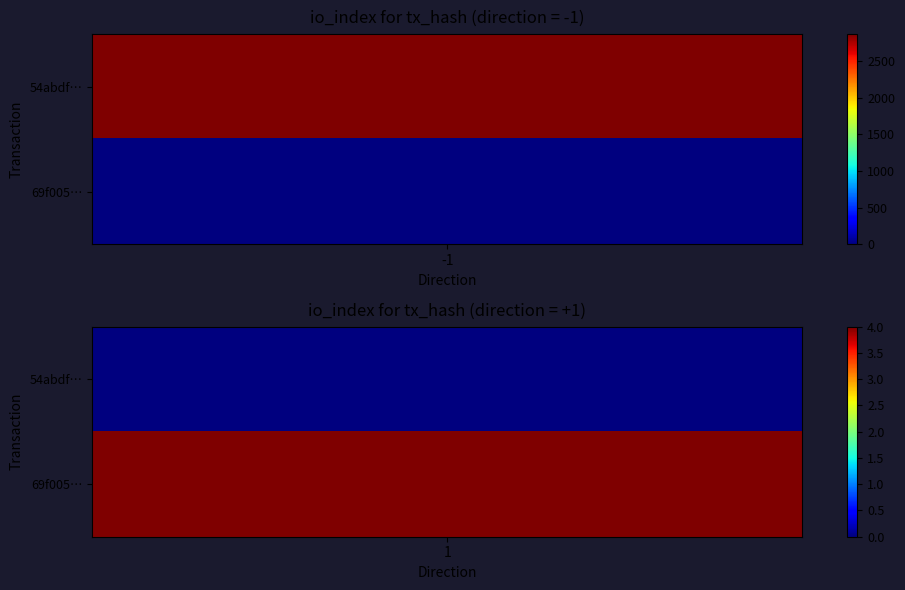

What is the greatest value displayed?

2865